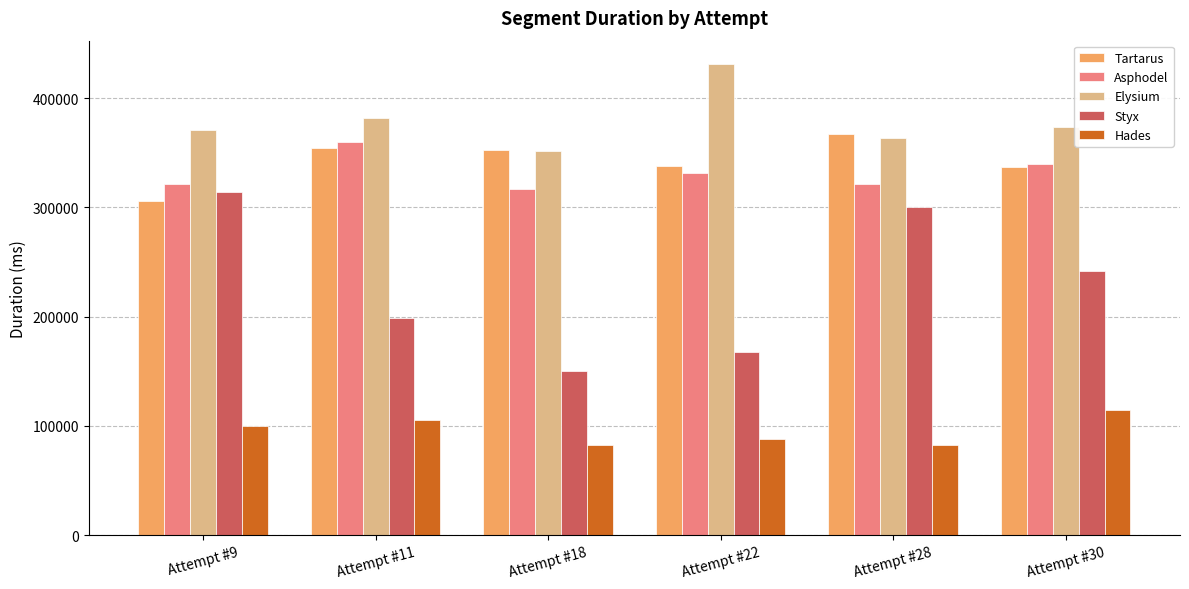

The Elysium series shows 370928 at Attempt #9. True or false?

True